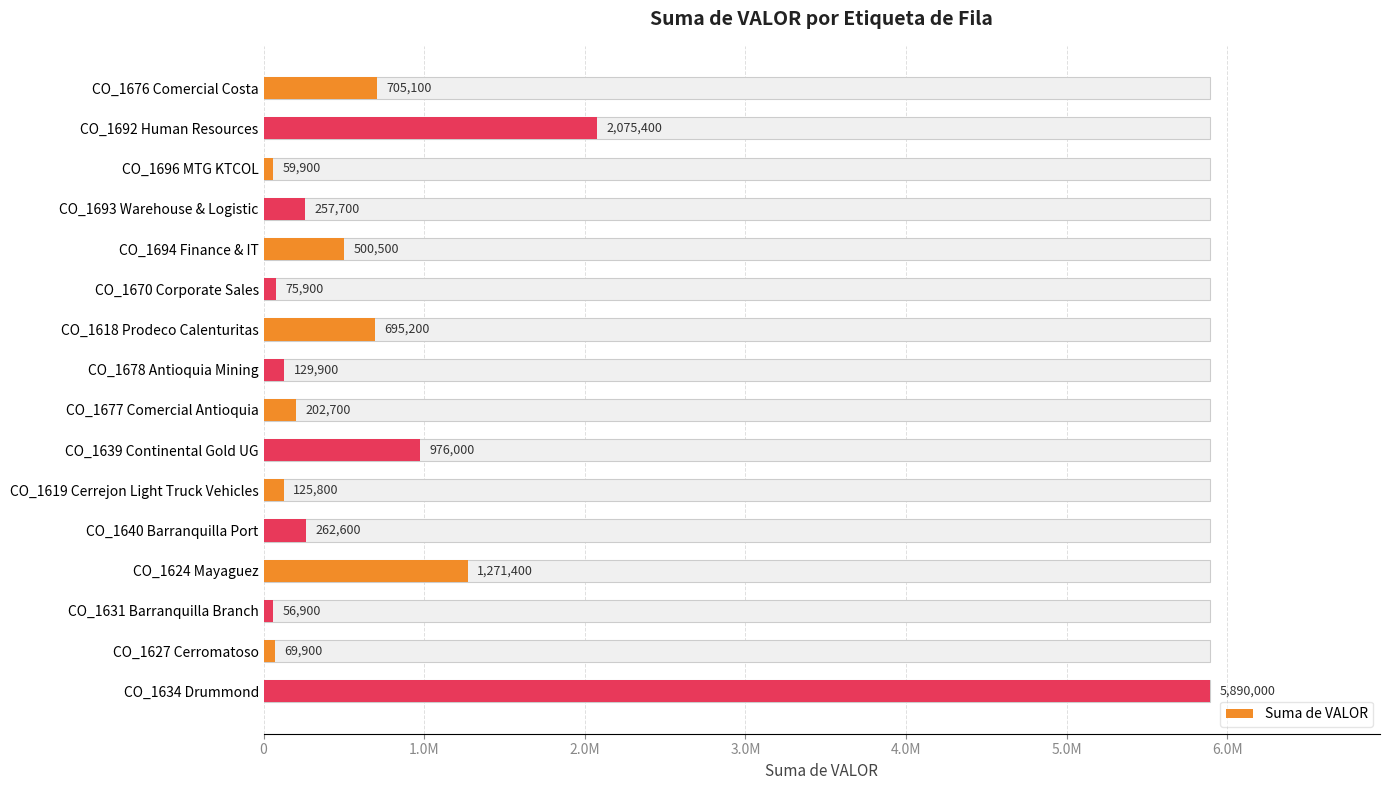

The chart shows a value of 1972975 at CO_1624 Mayaguez. True or false?

False